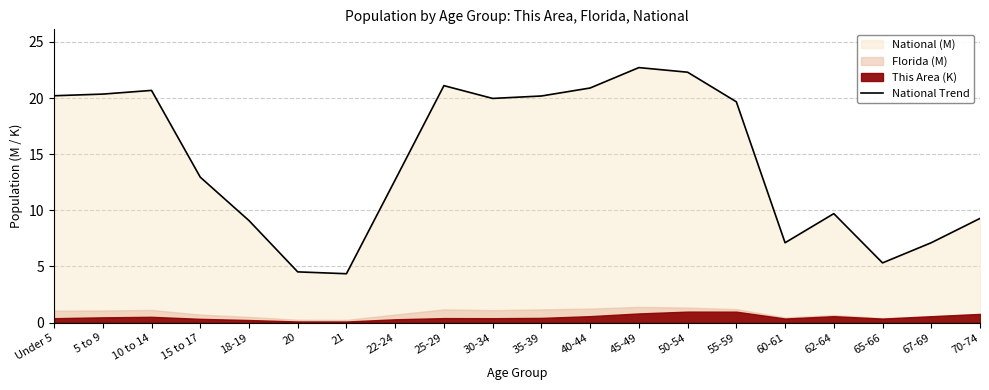

Approximately how many times larger is the value at Under 5 compared to 21?

4.6